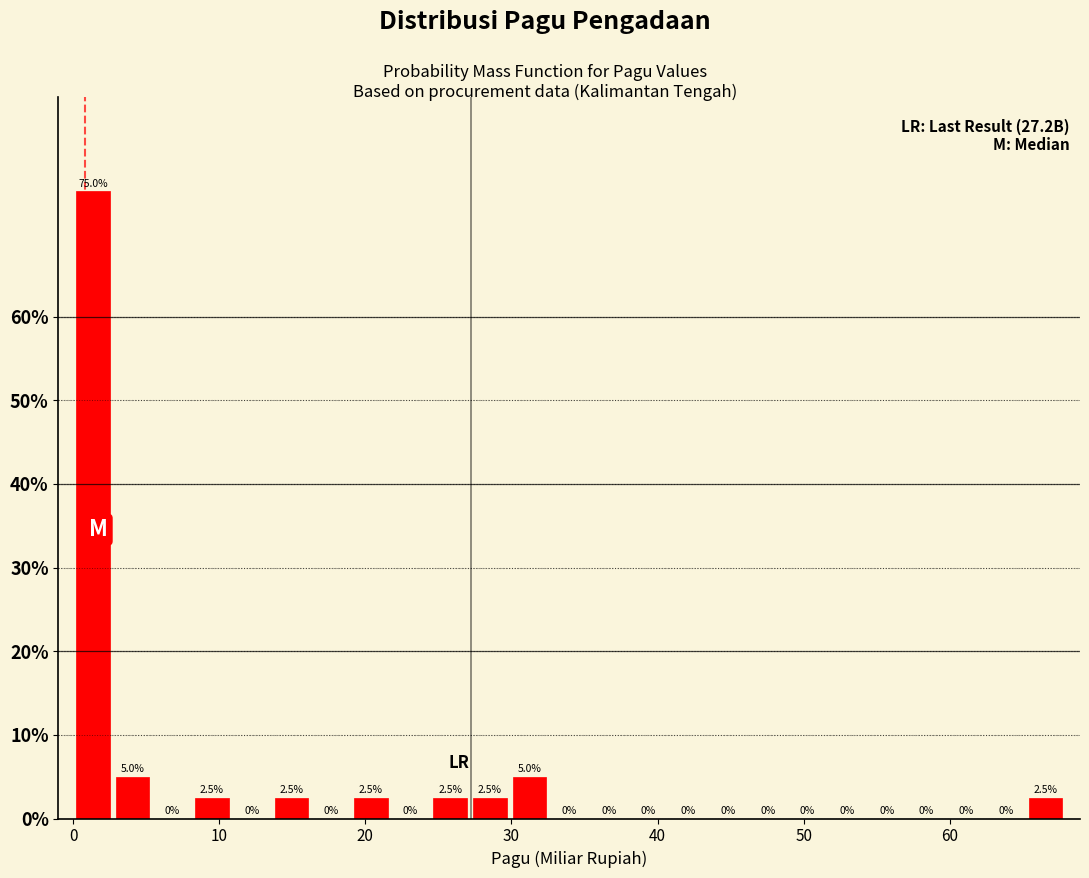

Around what value on the x-axis is the tallest bar? Give the approximate position of its centre, as read against the axis.

1